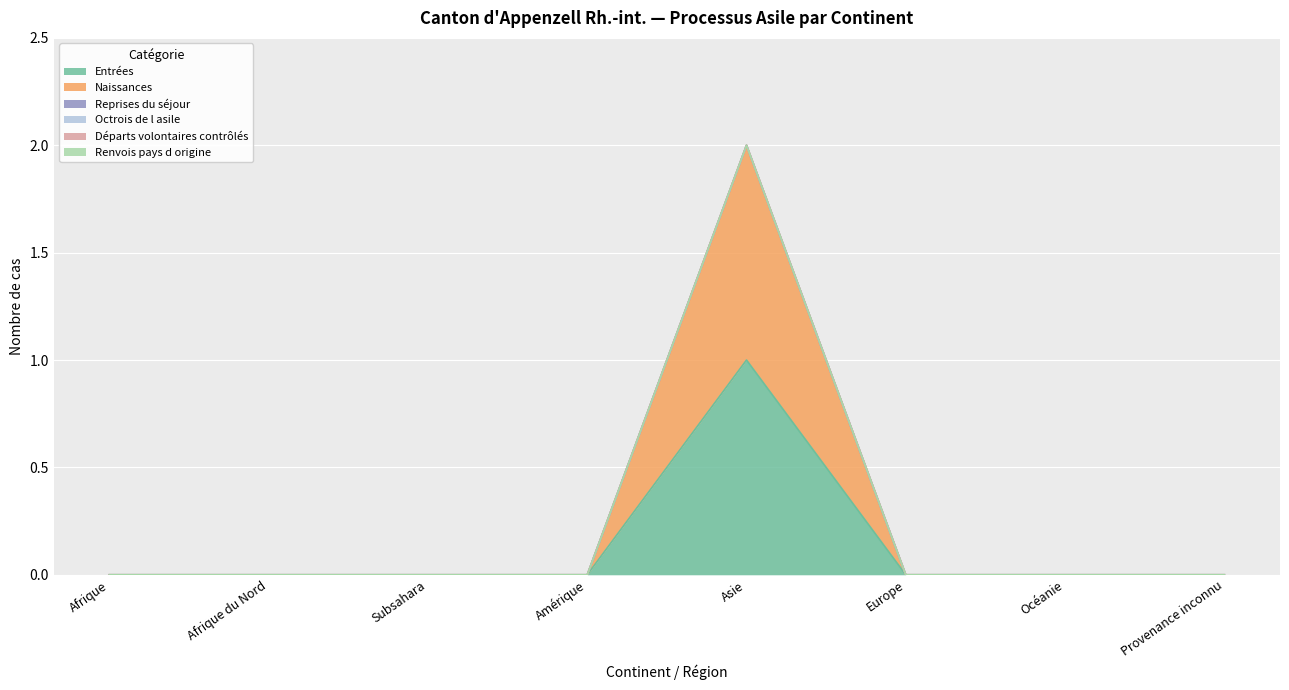

What is the label of the 3rd point from the right?

Europe